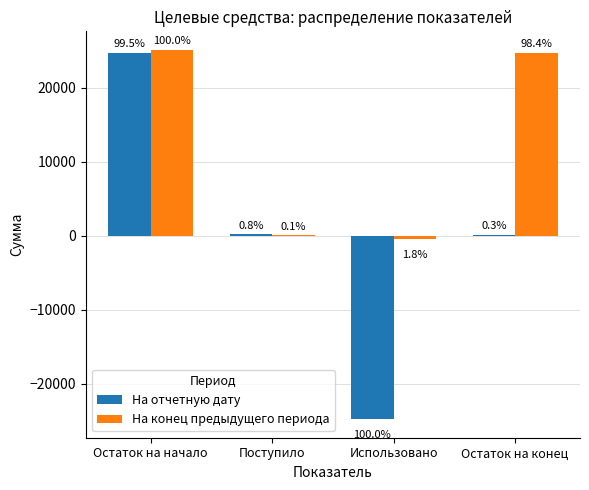

The На отчетную дату series shows -43391.8 at Использовано. True or false?

False